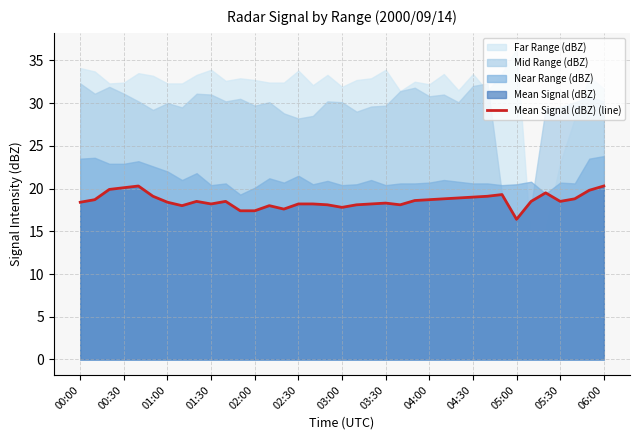

True or false: the data shows 18.1 at 17.

True